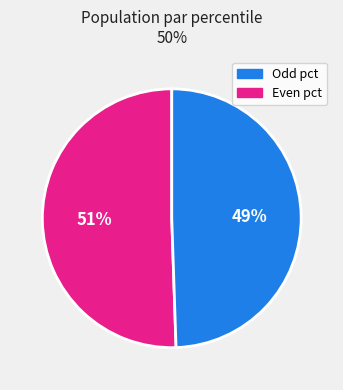

How many segments does this pie chart have?

2